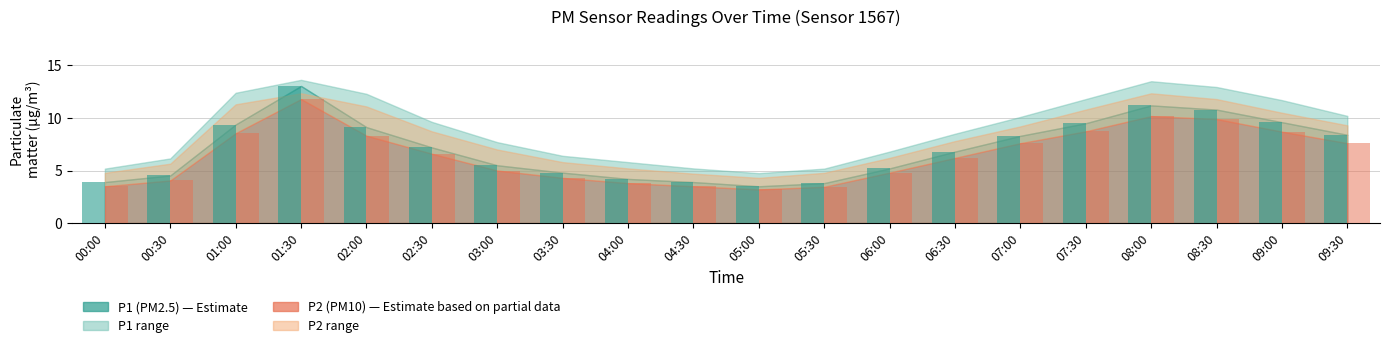

At how many categories does at least one series exceed 11?

2